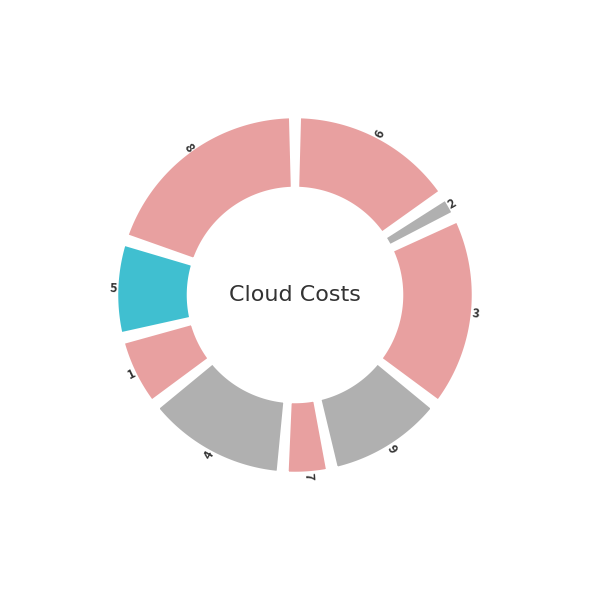

What is the smallest slice in the pie chart?

2